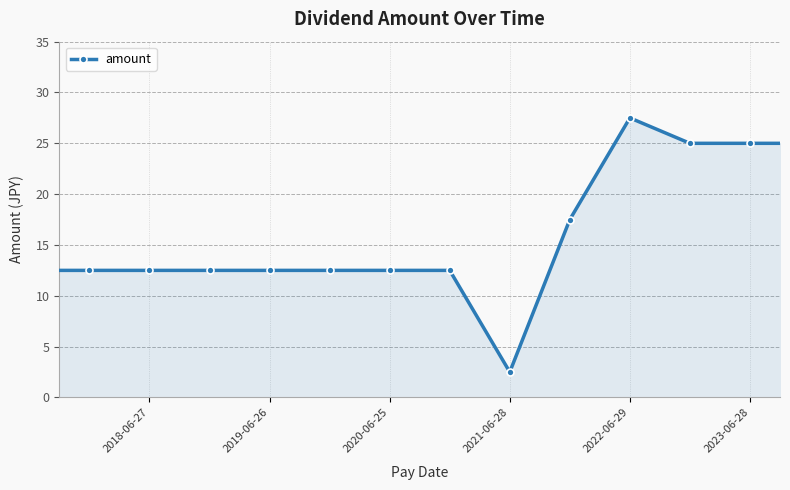

True or false: the data shows 17.5 at 2020-06-25.

False